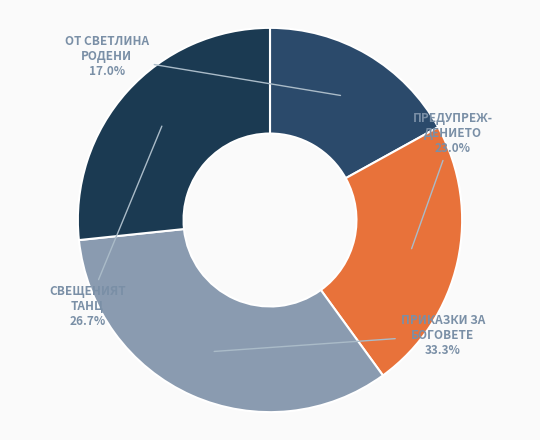

How many slices are in this pie chart?

4